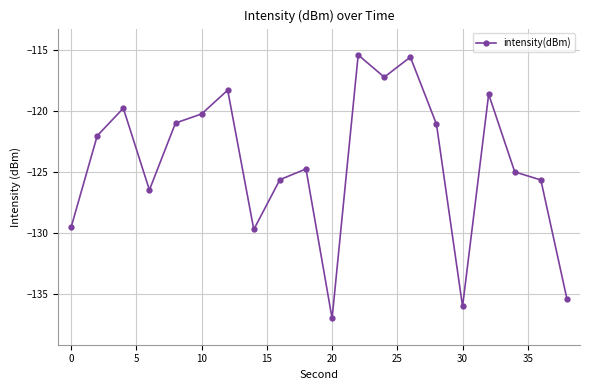

How many points are higher than both their immediate neighbors (excluding endpoints)?

6